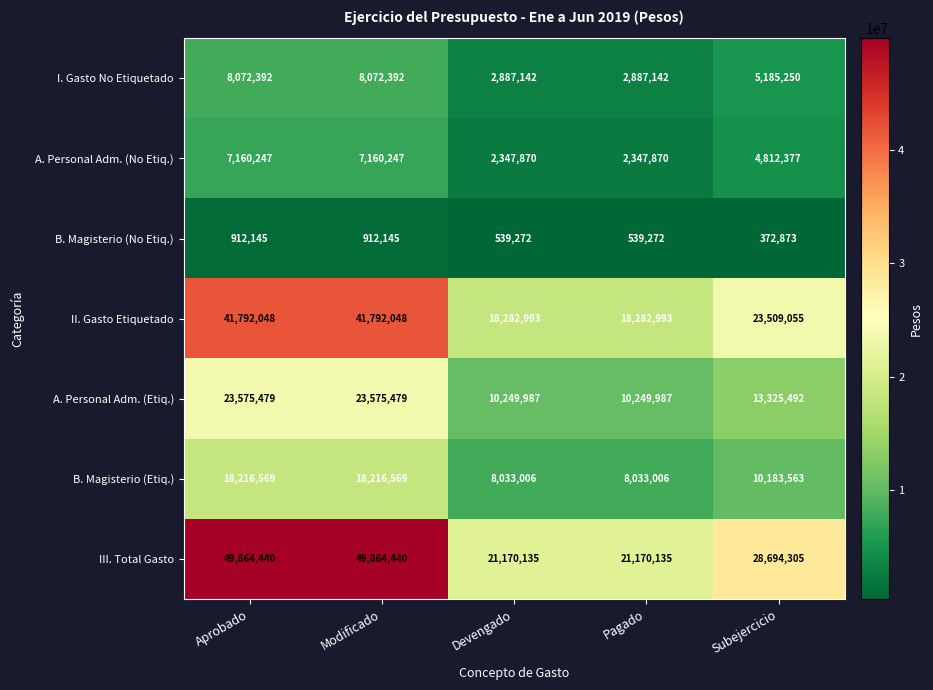

True or false: III. Total Gasto has a value of 11589336 at Devengado.

False